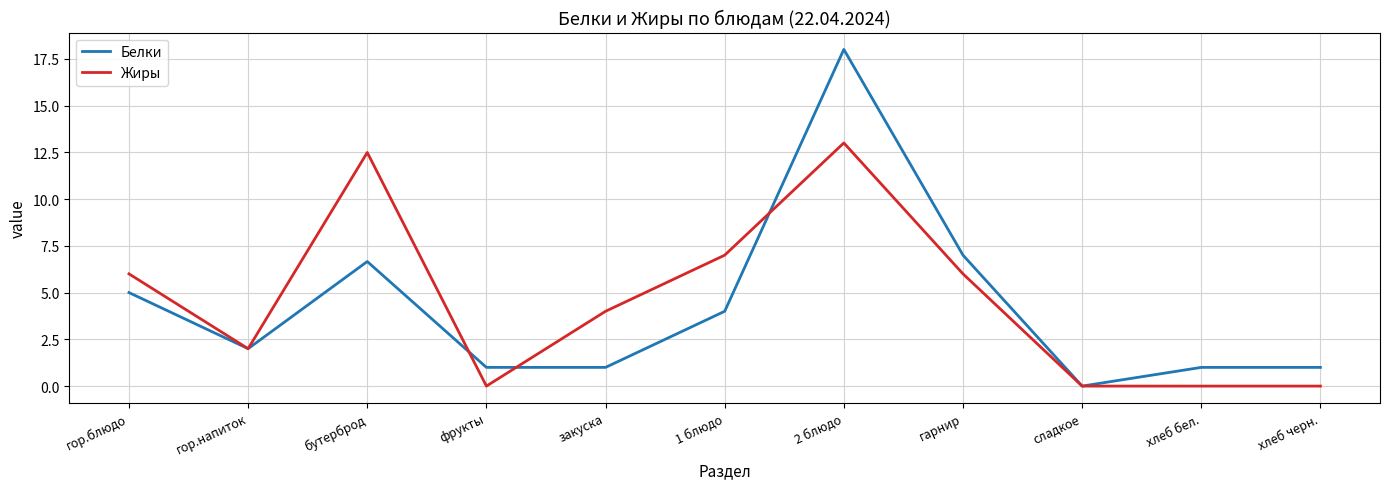

How many positive values does the Белки series have?

10